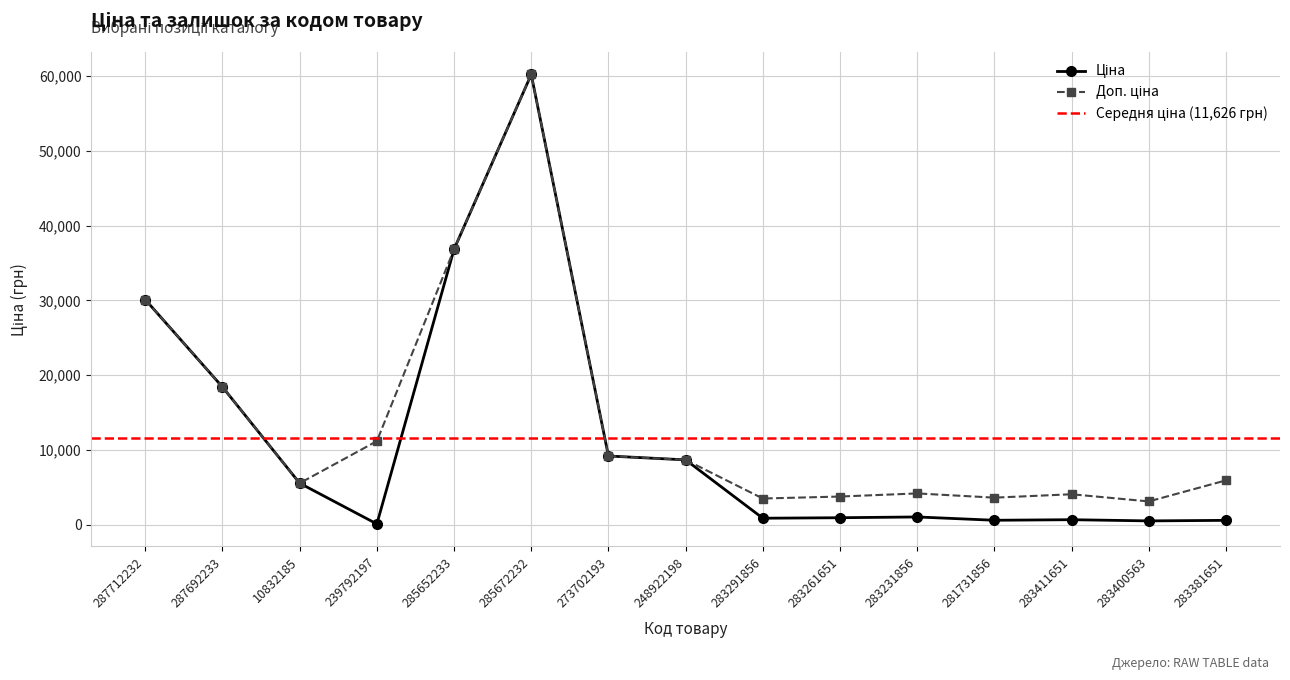

What is the total value across all series at 283400563?

3644.5